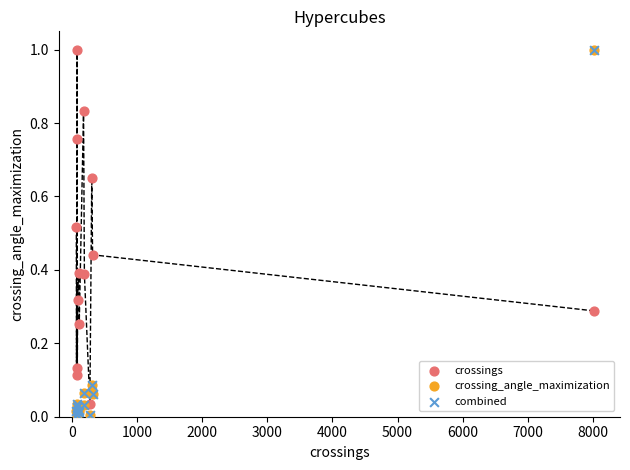

What are all the series names shown in the legend?

crossings, crossing_angle_maximization, combined